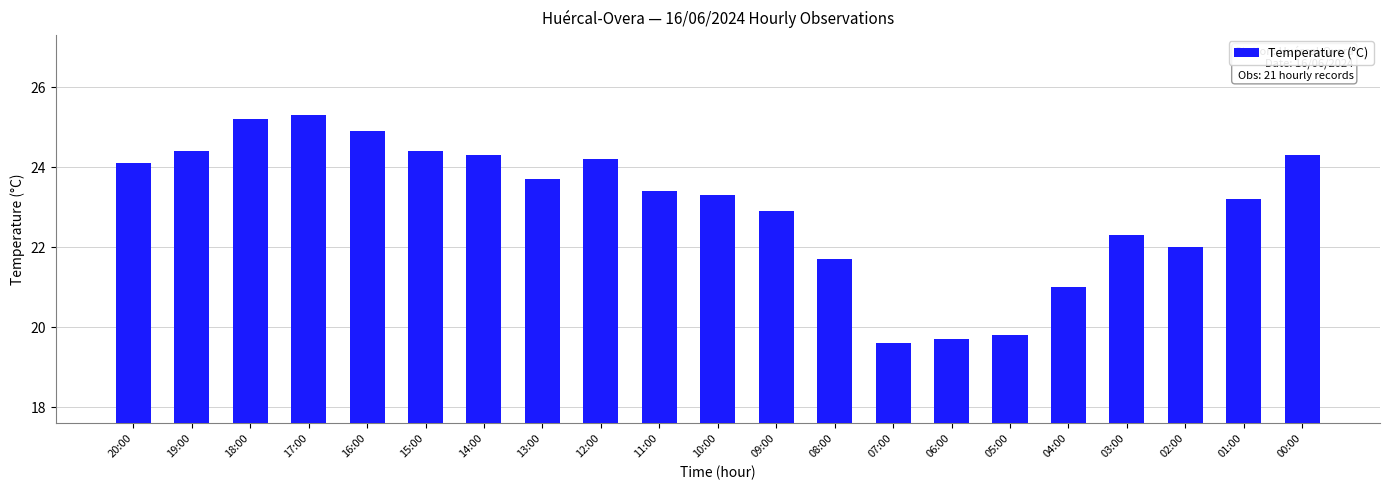

How many values are below 23?

8